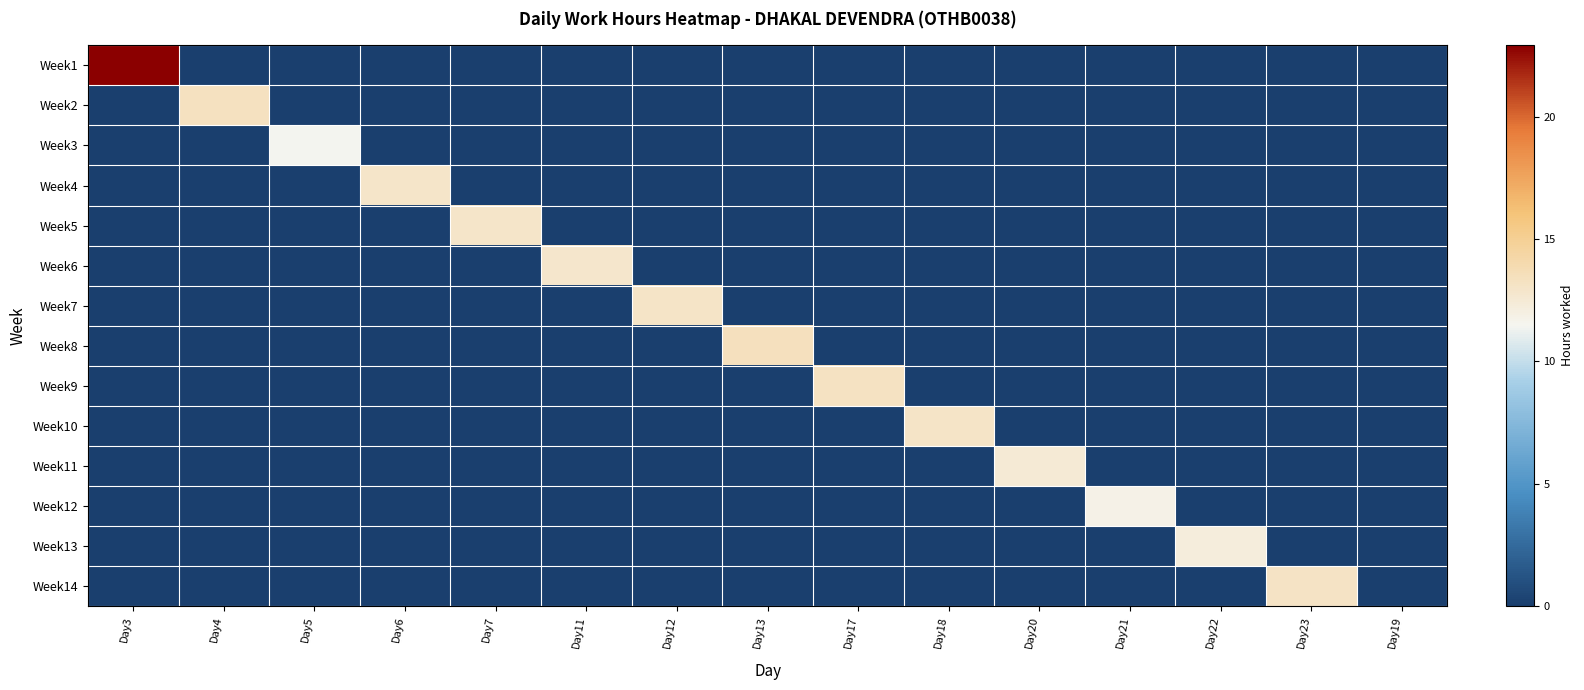

At how many categories does at least one series exceed 13?

7